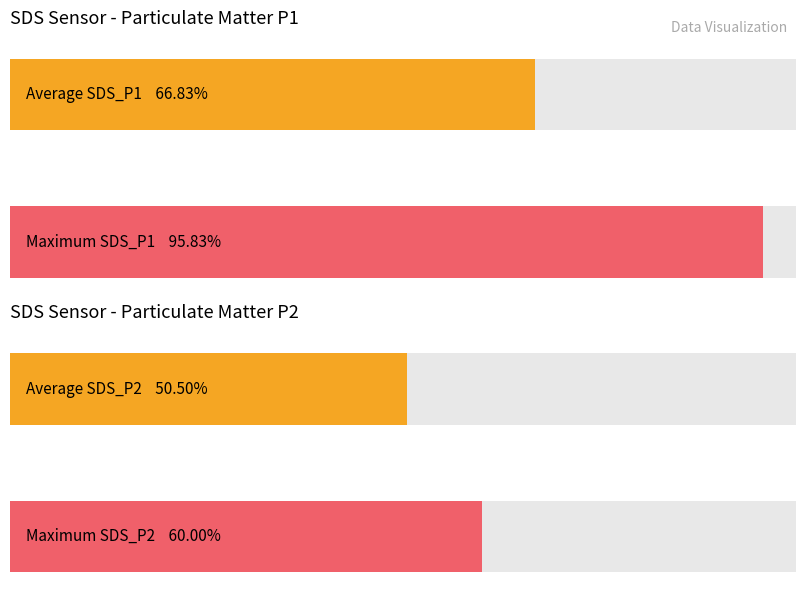

The SDS_P1 series shows 2.4 at 00:11. True or false?

False